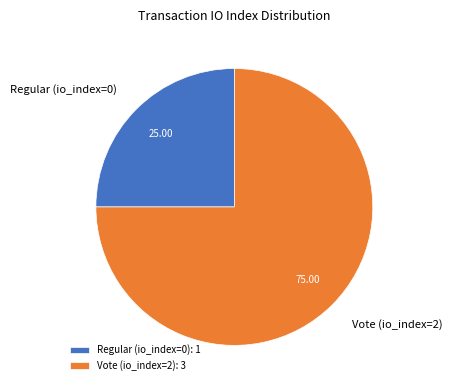

How many segments does this pie chart have?

2